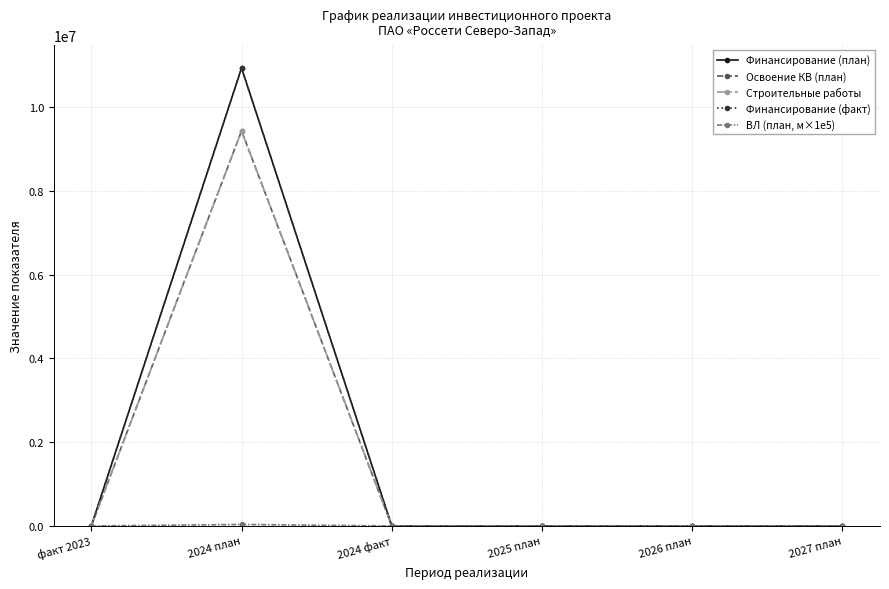

Which category has the highest value in the Финансирование (факт) series?

2024 план